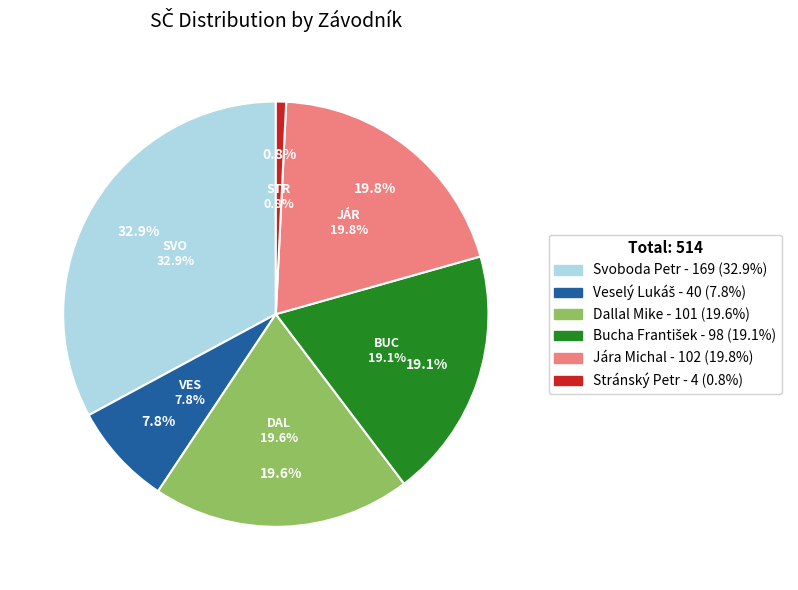

What is the largest slice in the pie chart?

Svoboda Petr